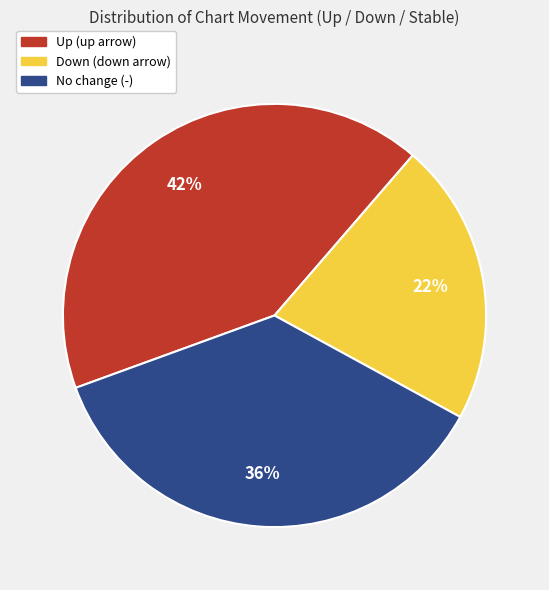

To the nearest percent, what is the average slice percentage?

33%